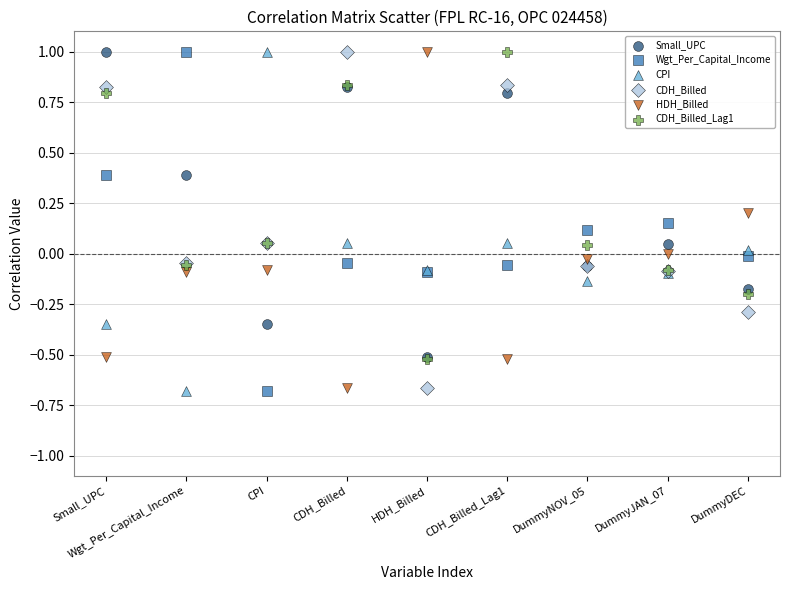

What are all the series names shown in the legend?

Small_UPC, Wgt_Per_Capital_Income, CPI, CDH_Billed, HDH_Billed, CDH_Billed_Lag1